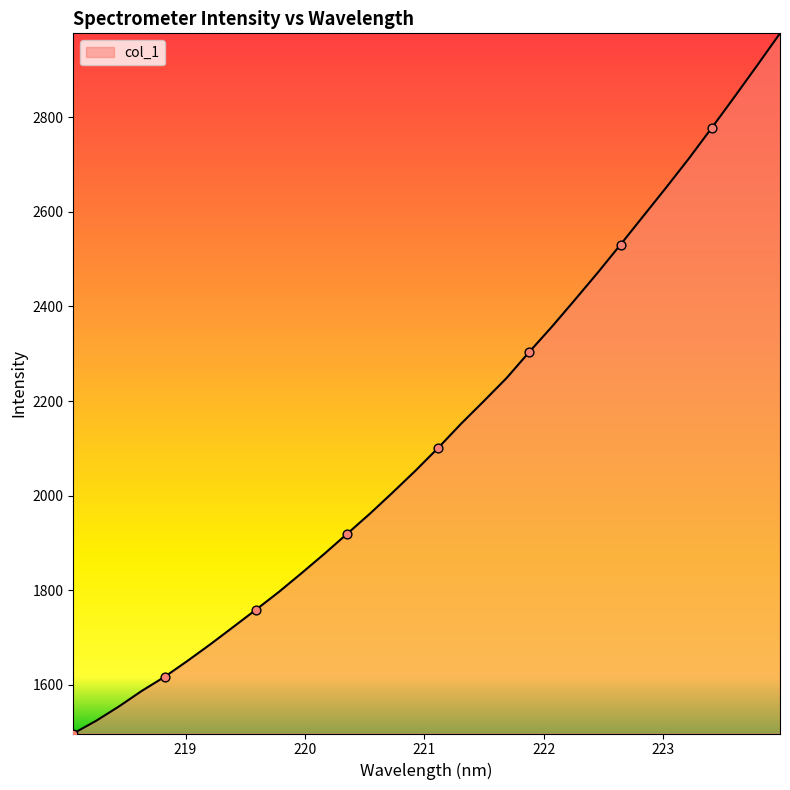

What is the difference between the maximum and minimum values?

1479.8